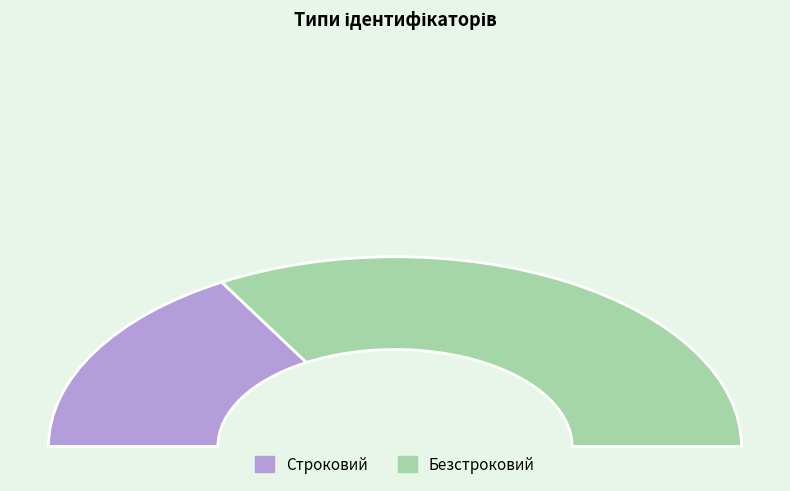

What is the change in value from Строковий to Безстроковий?

+1